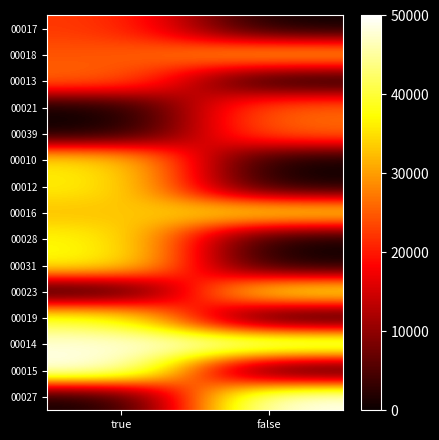

Which category has the highest value across all series?

true